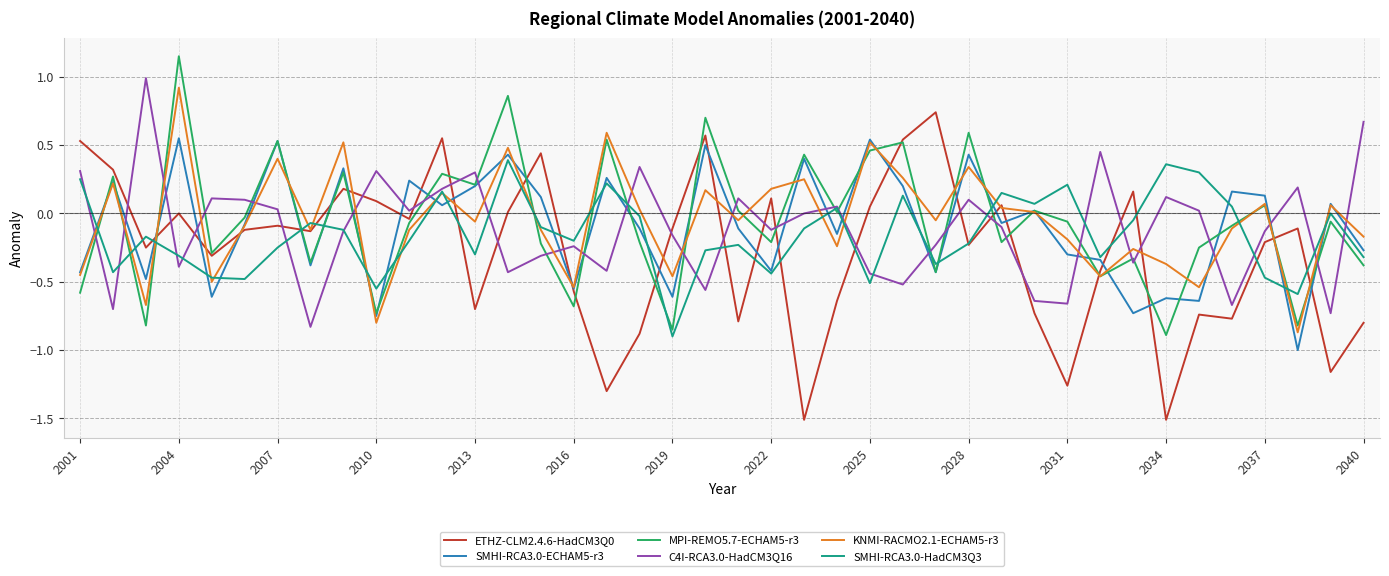

Which series ends up on top after the final intersection of SMHI-RCA3.0-ECHAM5-r3 and C4I-RCA3.0-HadCM3Q16?

C4I-RCA3.0-HadCM3Q16